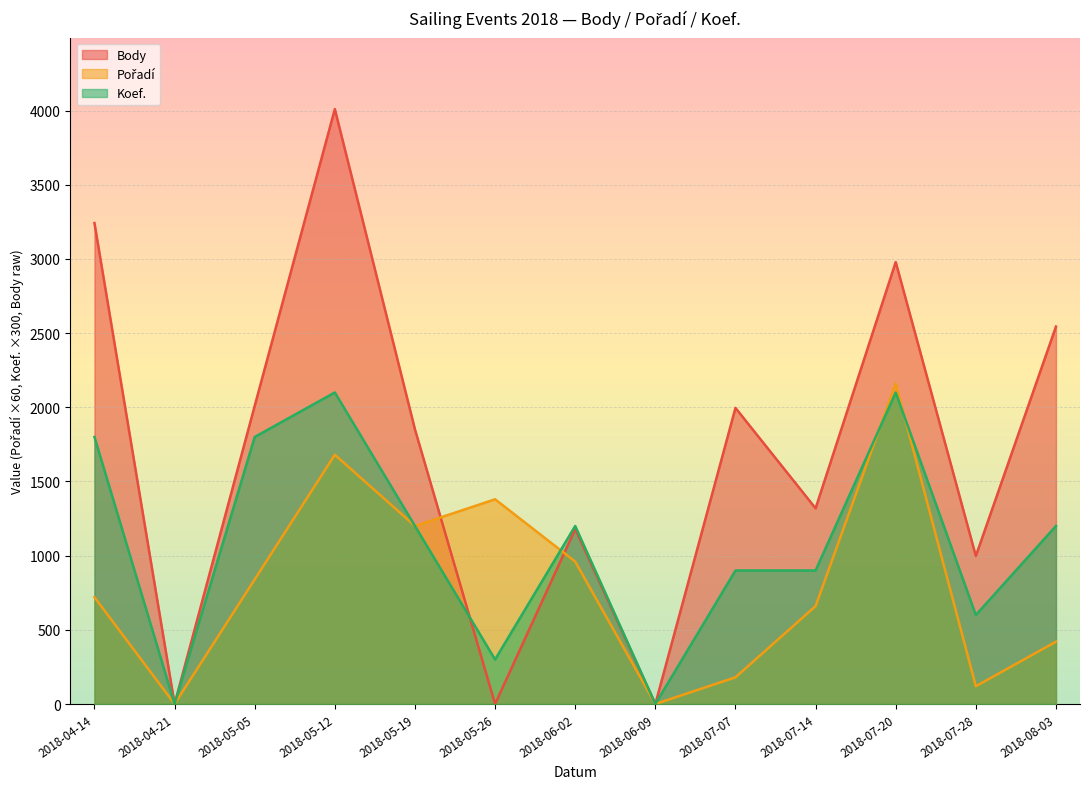

How many intersections are there between Koef. and Body?

1